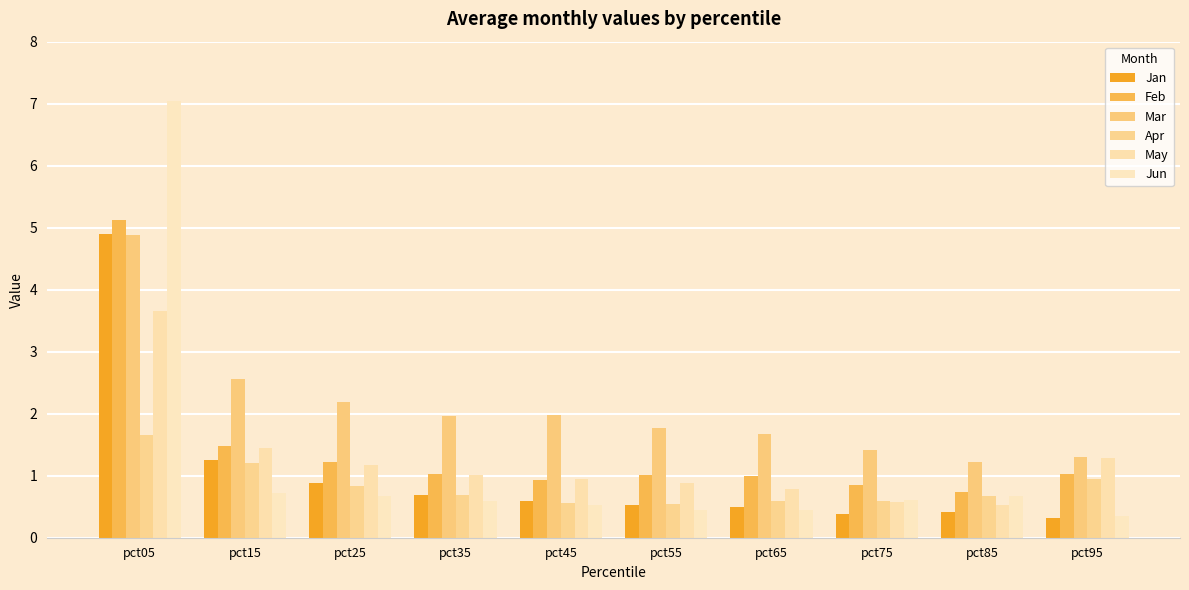

How many categories are shown in the chart?

10